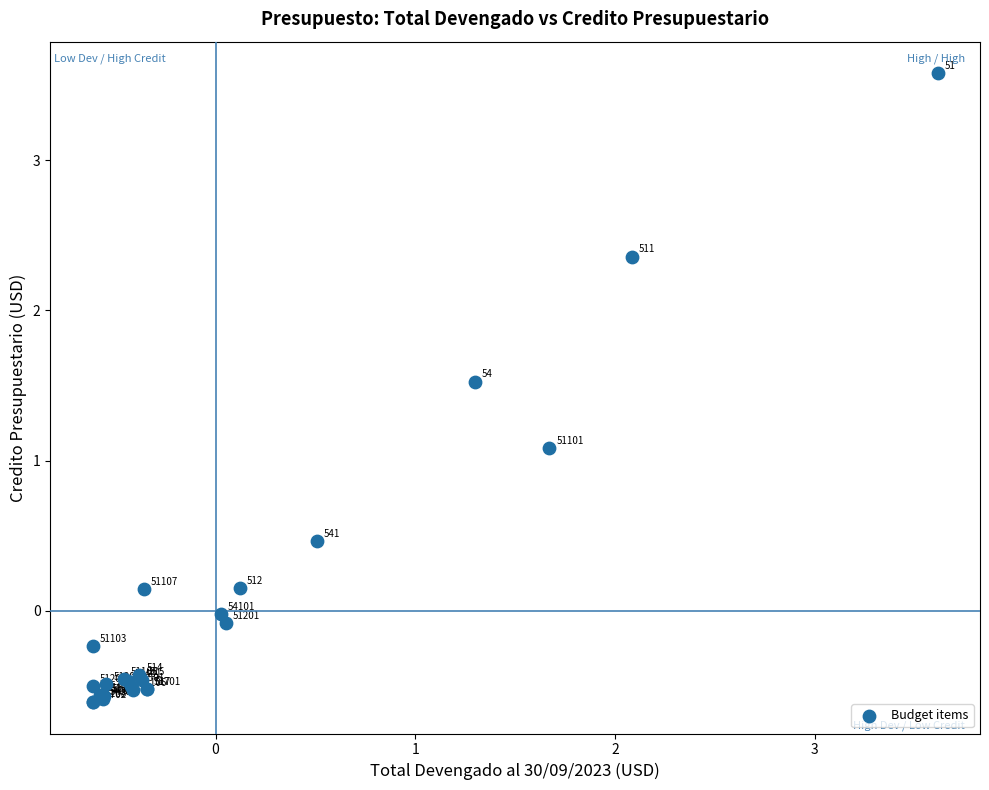

What Y value in the scatter plot is closest to 1?

1.1